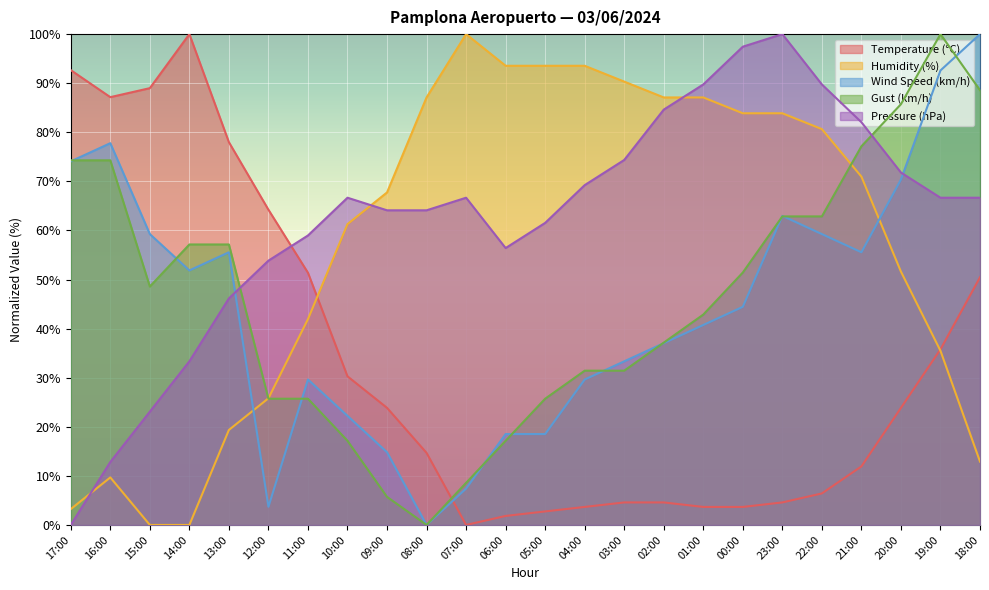

What is the value of the Temperature (°C) point at the 23rd from the left?

35.8